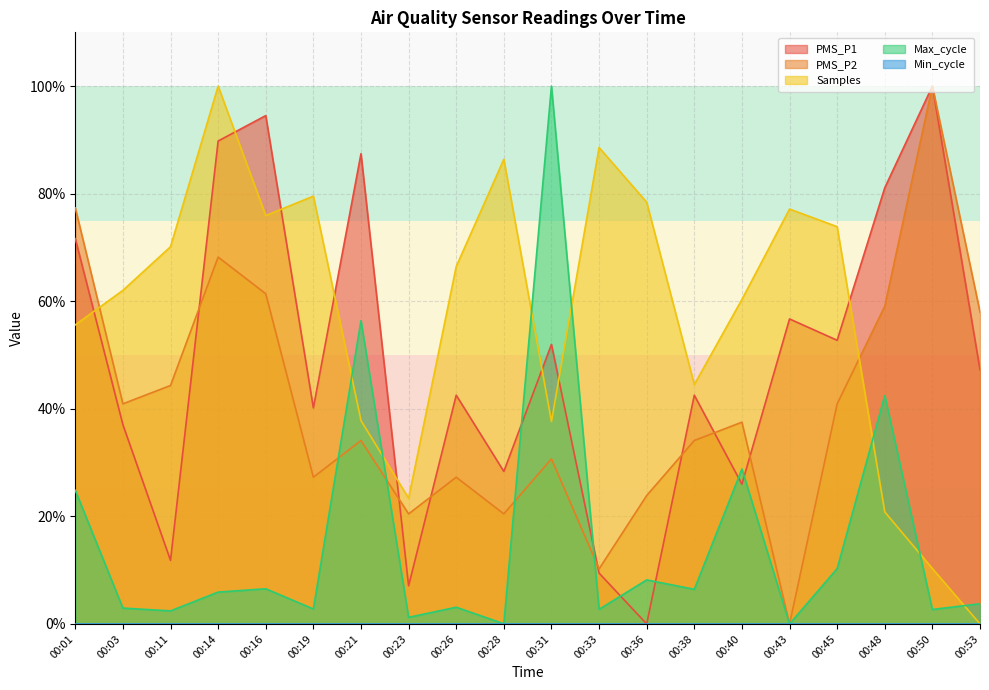

What is the highest value of the PMS_P2 series?

100.0